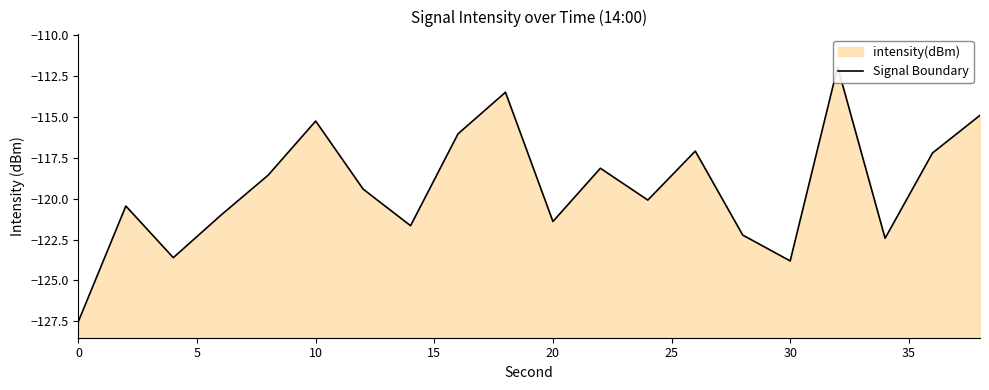

How many data points are less than -119?

11